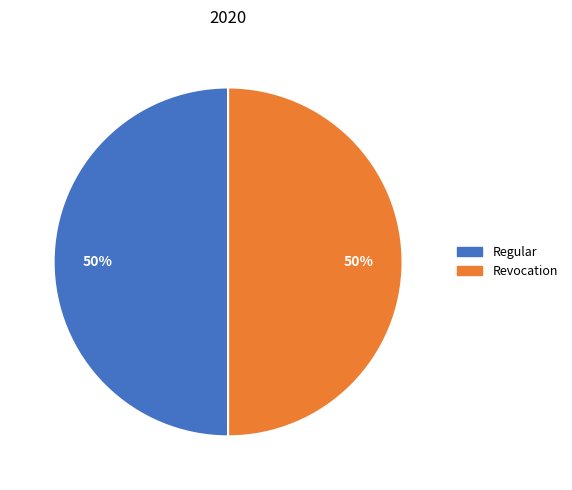

Approximately how many times larger is the value at Regular compared to Revocation?

1.0